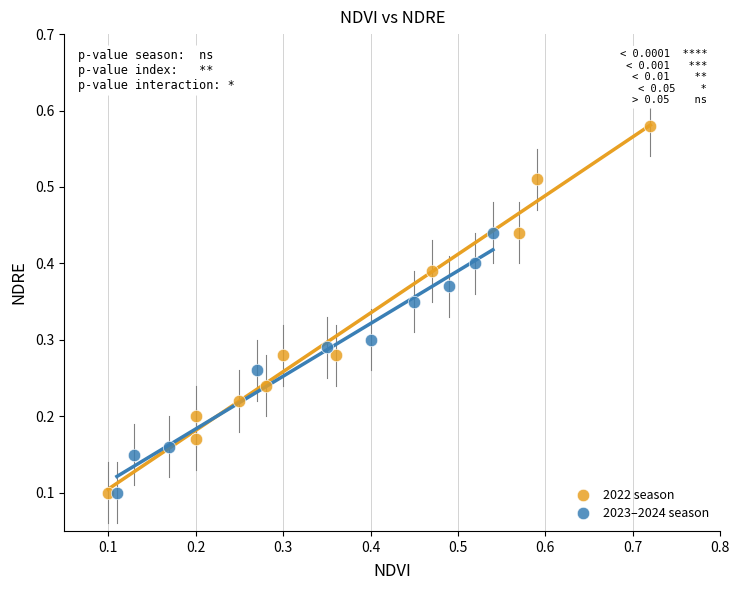

What are all the series names shown in the legend?

2022 season, 2023–2024 season